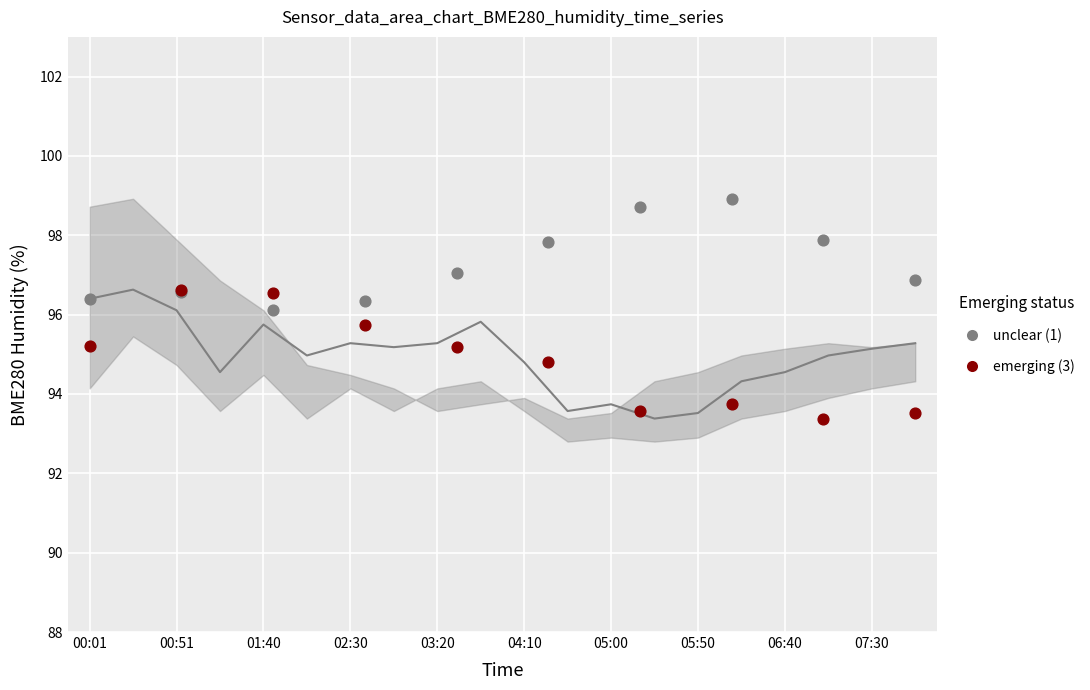

Which series has the widest spread of Y values?

emerging (3)